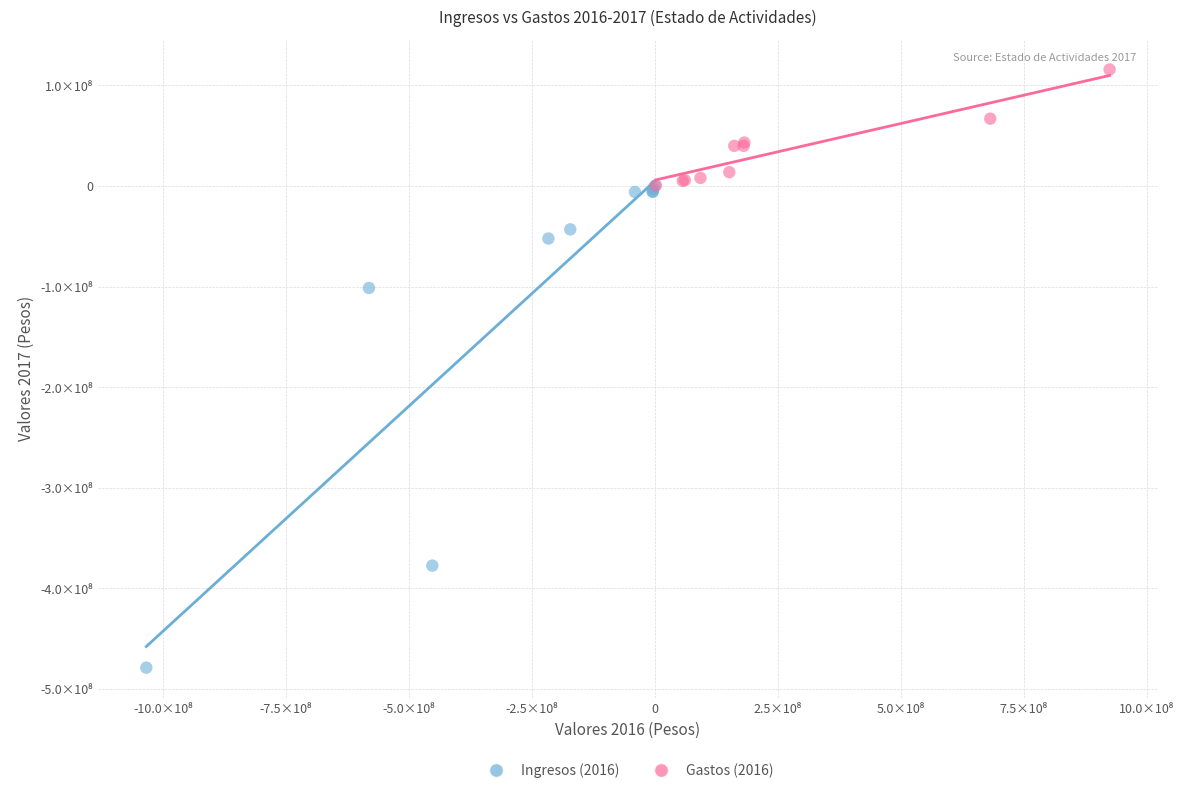

Which series contains the highest Y value?

Gastos (2016)